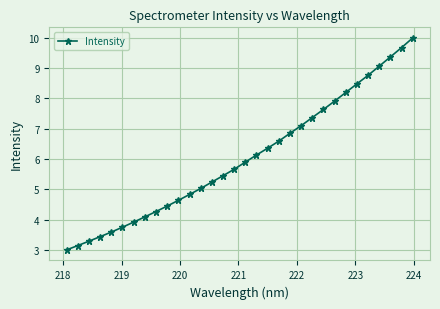

What is the sum of all values?

193.2